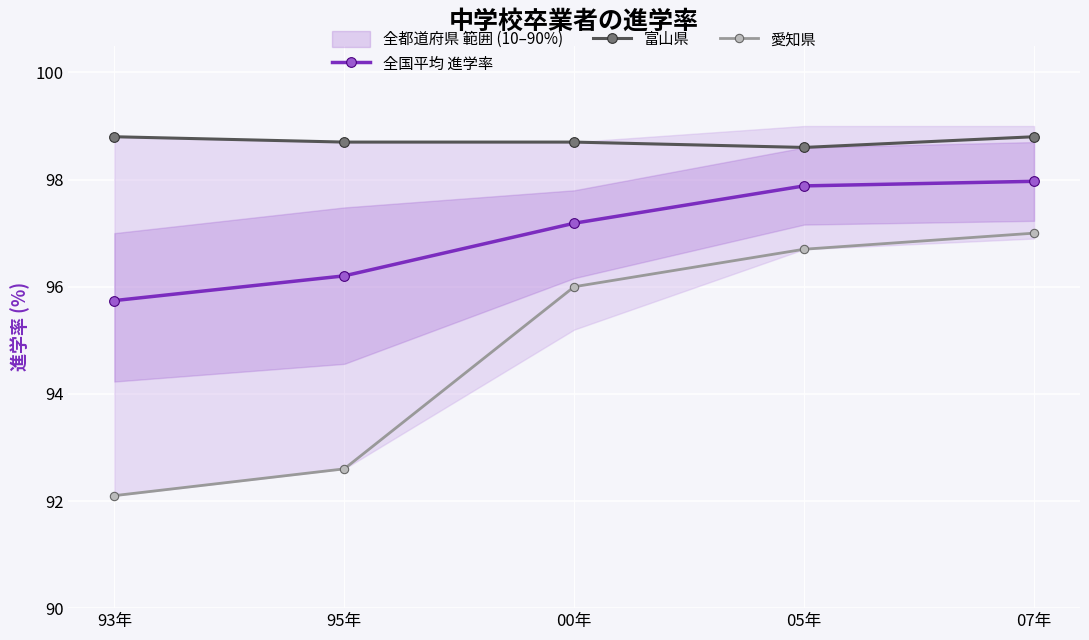

What is the average value of the 愛知県 series?

94.9